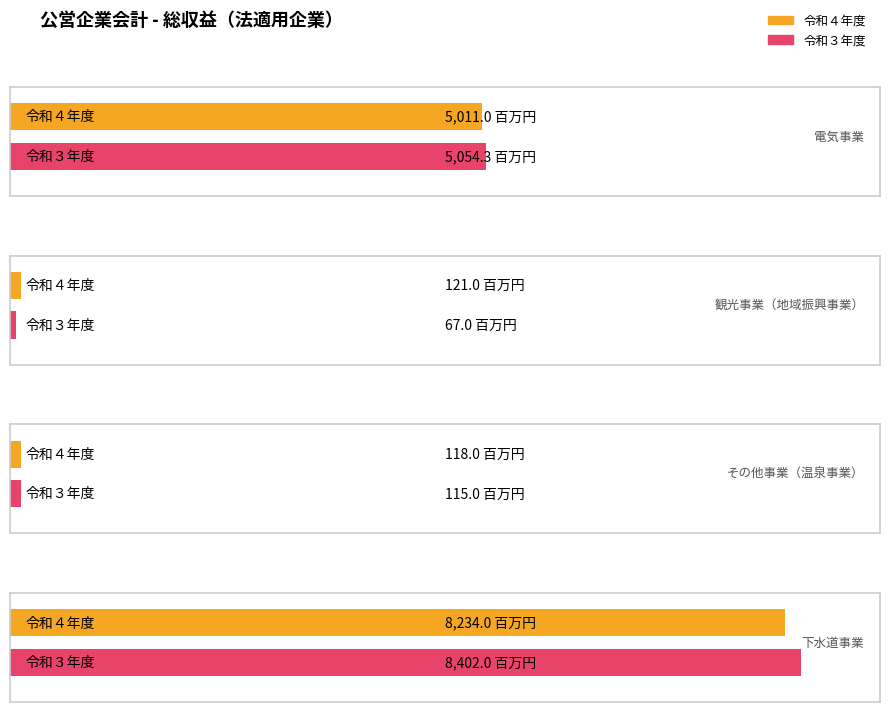

Where does the 令和３年度 series first go above 5054?

電気事業